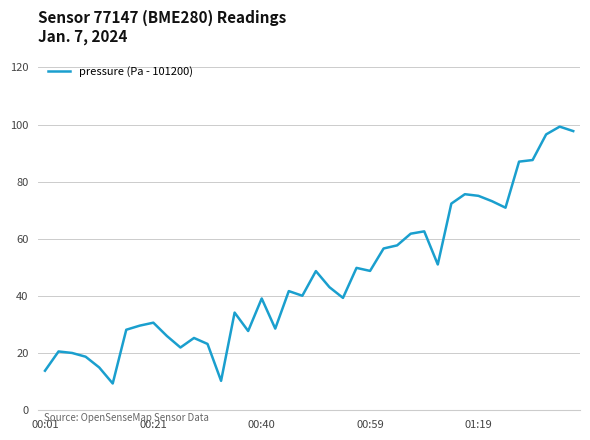

What is the minimum value shown in the chart?

9.4